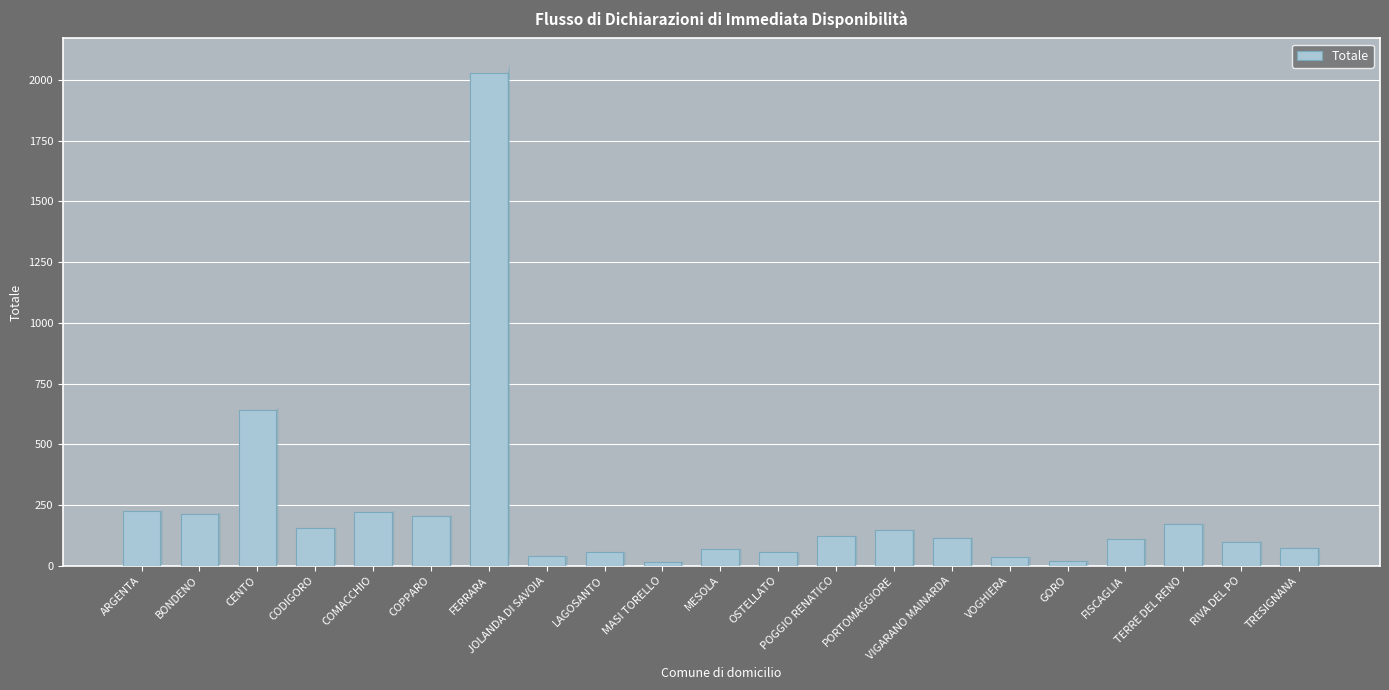

Does the chart contain stacked bars?

No